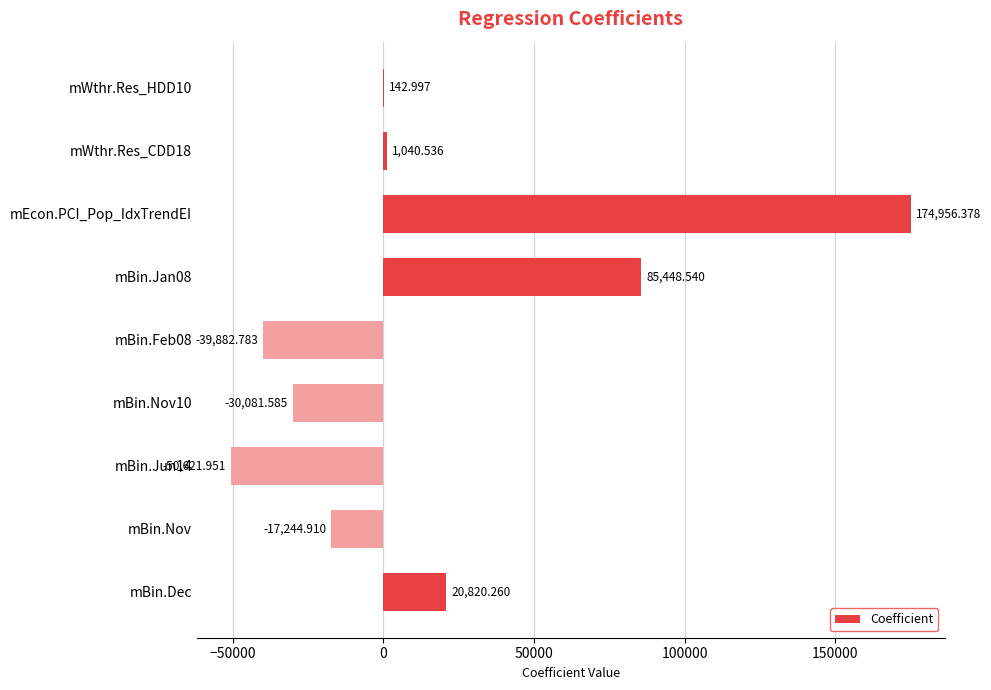

At which label is the value closest to 62167?

mBin.Jan08